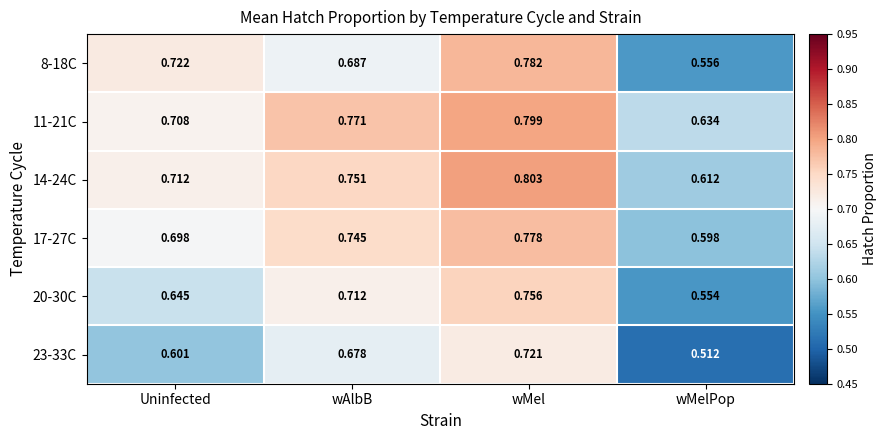

At which label does 8-18C reach its peak?

wMel